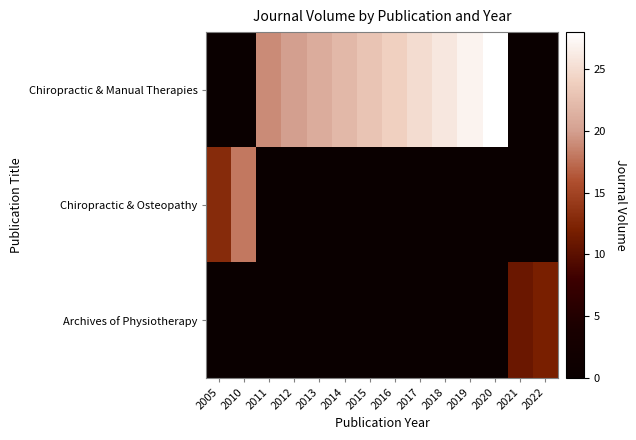

Which category has the lowest value across all series?

2005